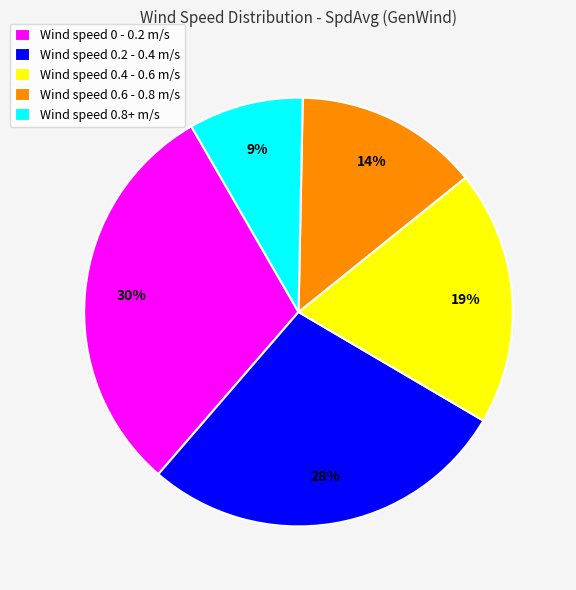

Rank the categories by value from highest to lowest.

Wind speed 0 - 0.2 m/s, Wind speed 0.2 - 0.4 m/s, Wind speed 0.4 - 0.6 m/s, Wind speed 0.6 - 0.8 m/s, Wind speed 0.8+ m/s